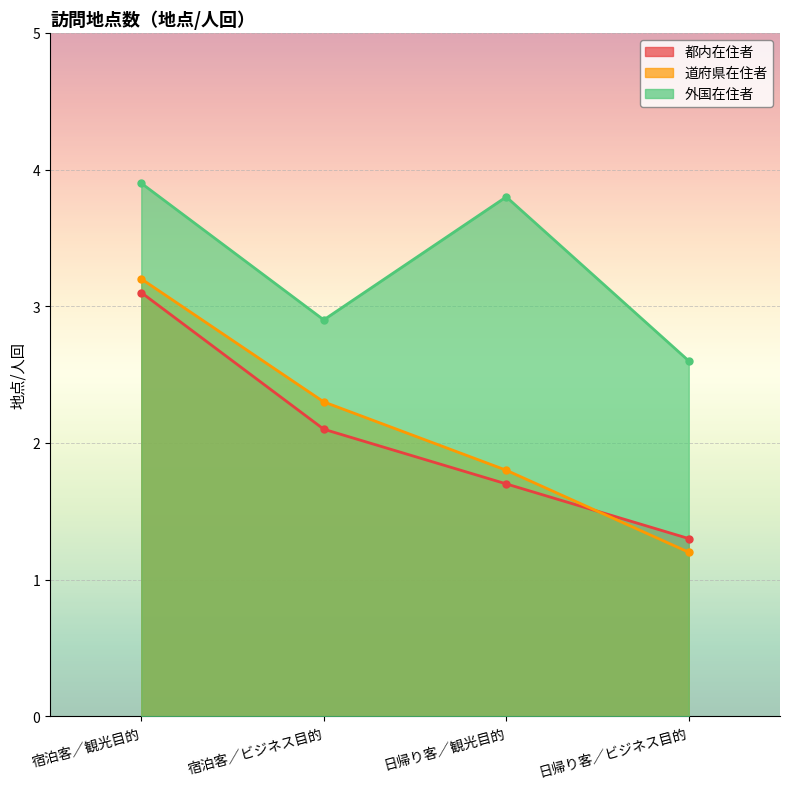

True or false: 都内在住者 has a value of 0.5 at 宿泊客／ビジネス目的.

False